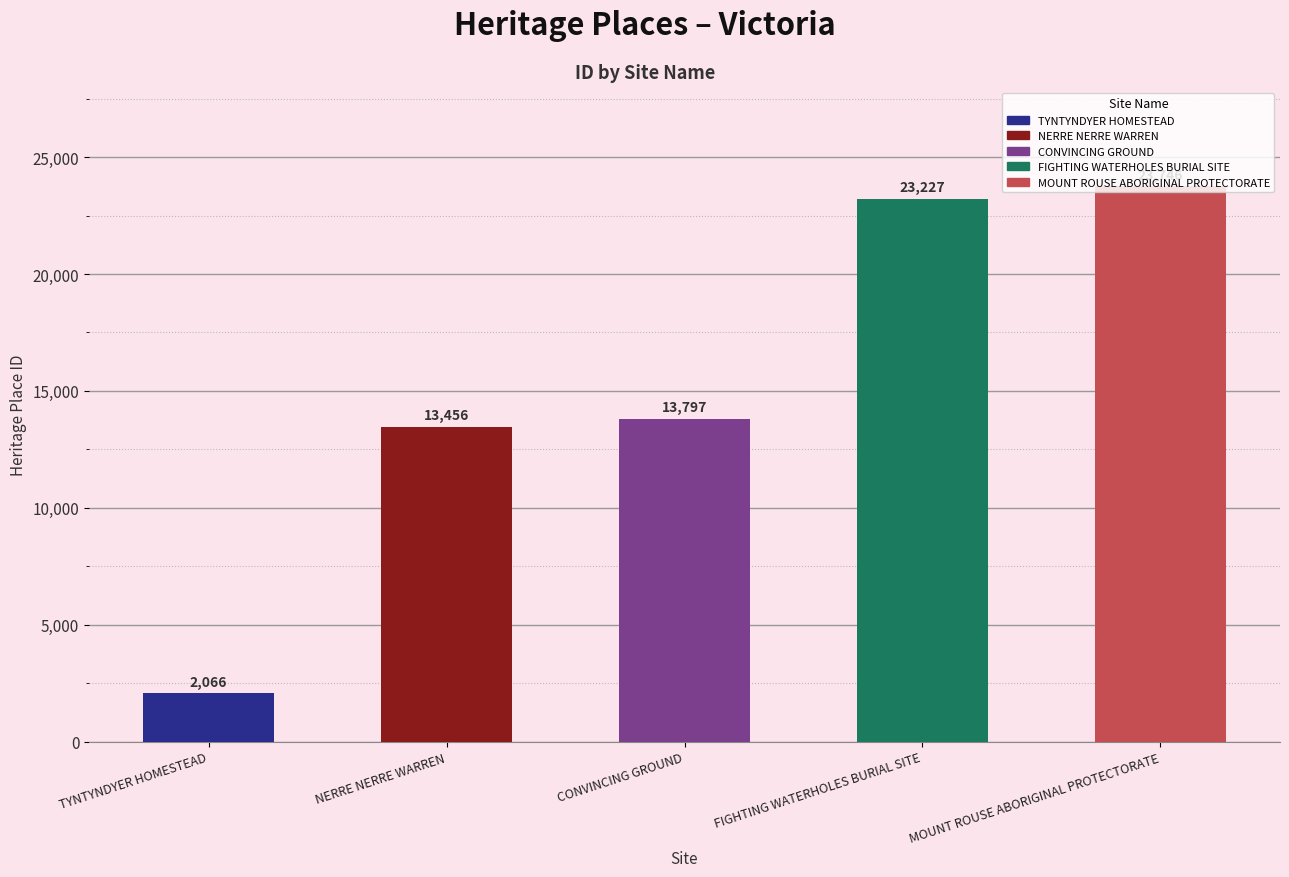

What is the change in value from NERRE NERRE WARREN to CONVINCING GROUND?

+341